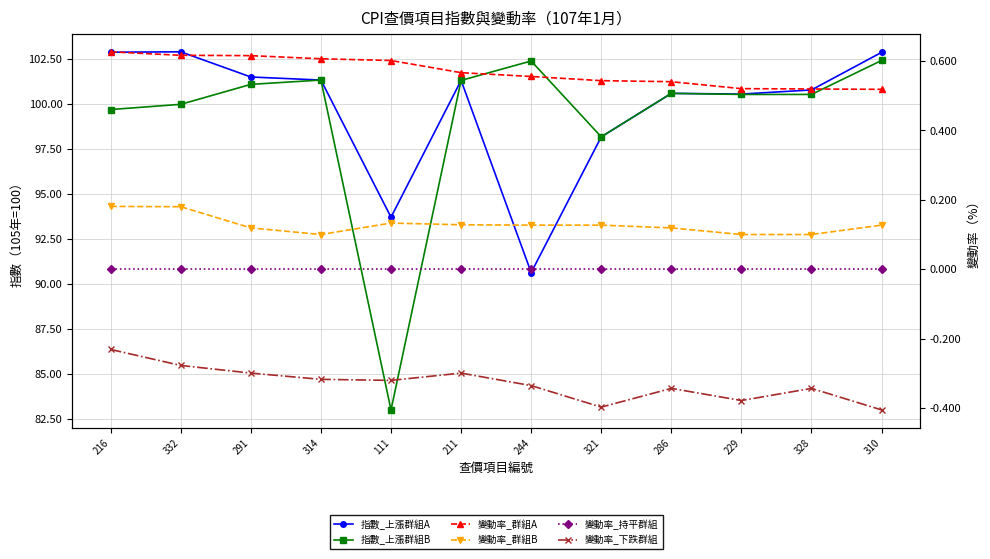

At which label is 指數_上漲群組A closest to 96?

321